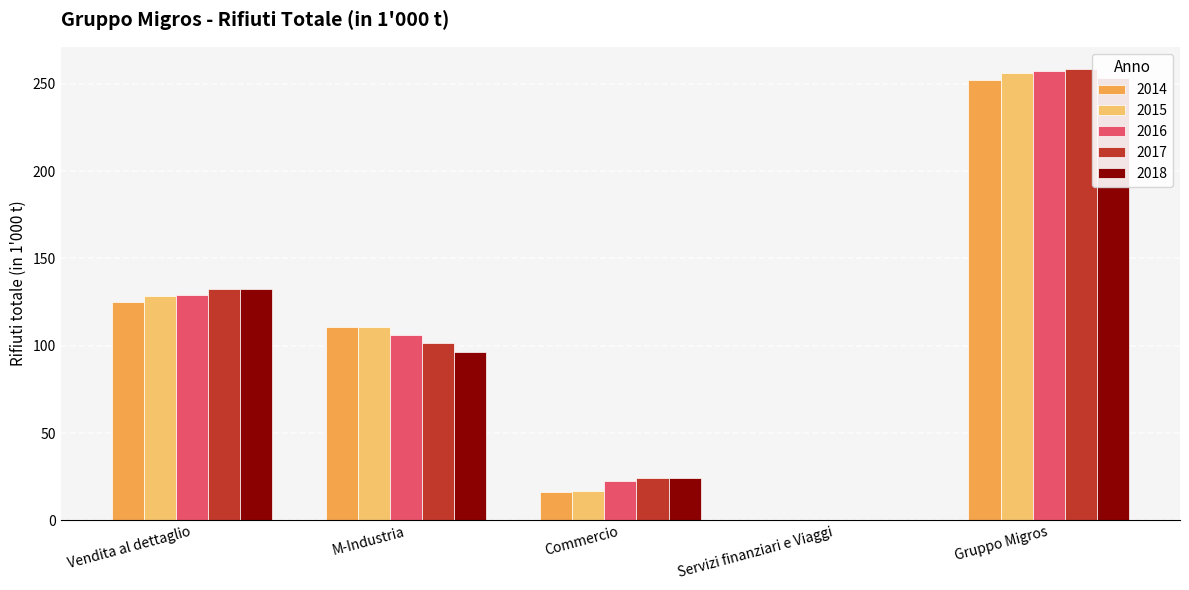

Rank the series at M-Industria from highest to lowest value.

2014, 2015, 2016, 2017, 2018